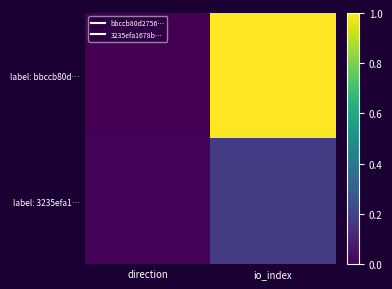

What is the total value across all series at io_index?

1.2